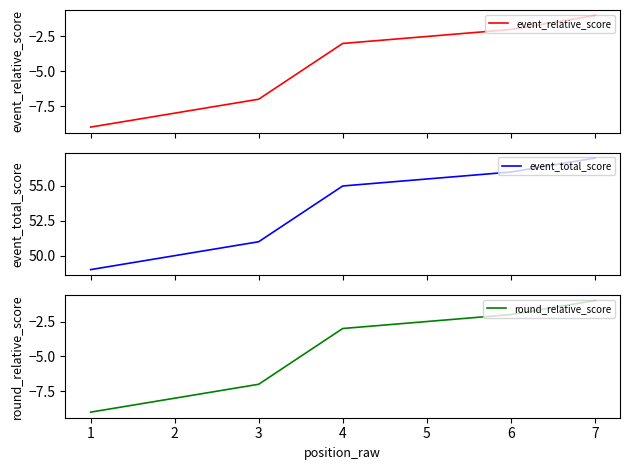

What is the difference between the event_relative_score values at 2 and 7?

7